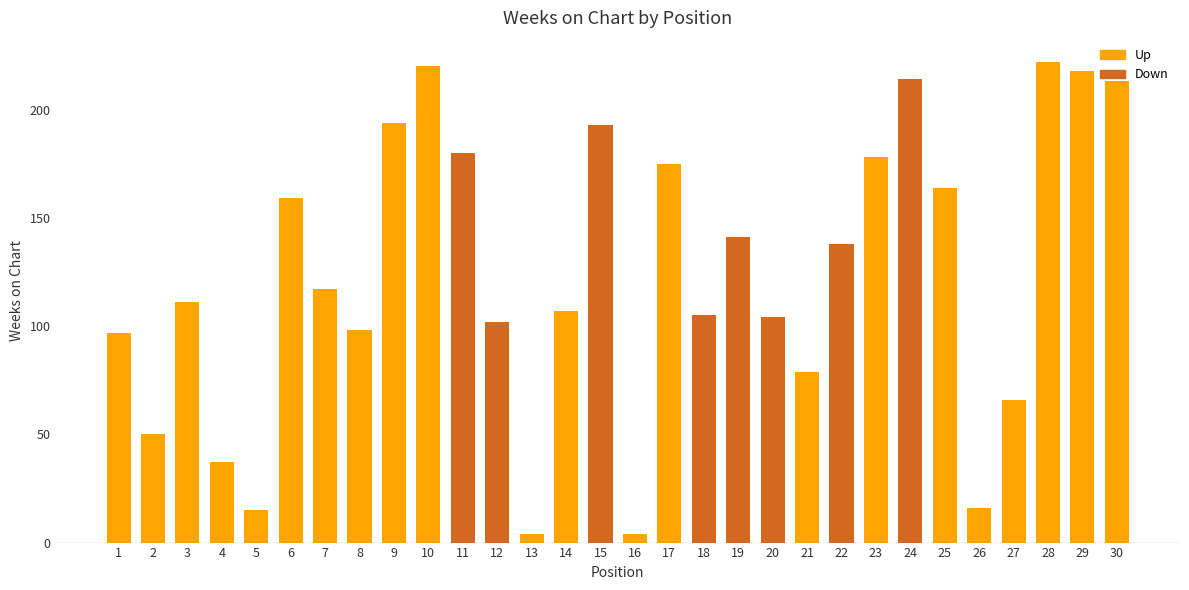

How many distinct data groups are displayed?

1